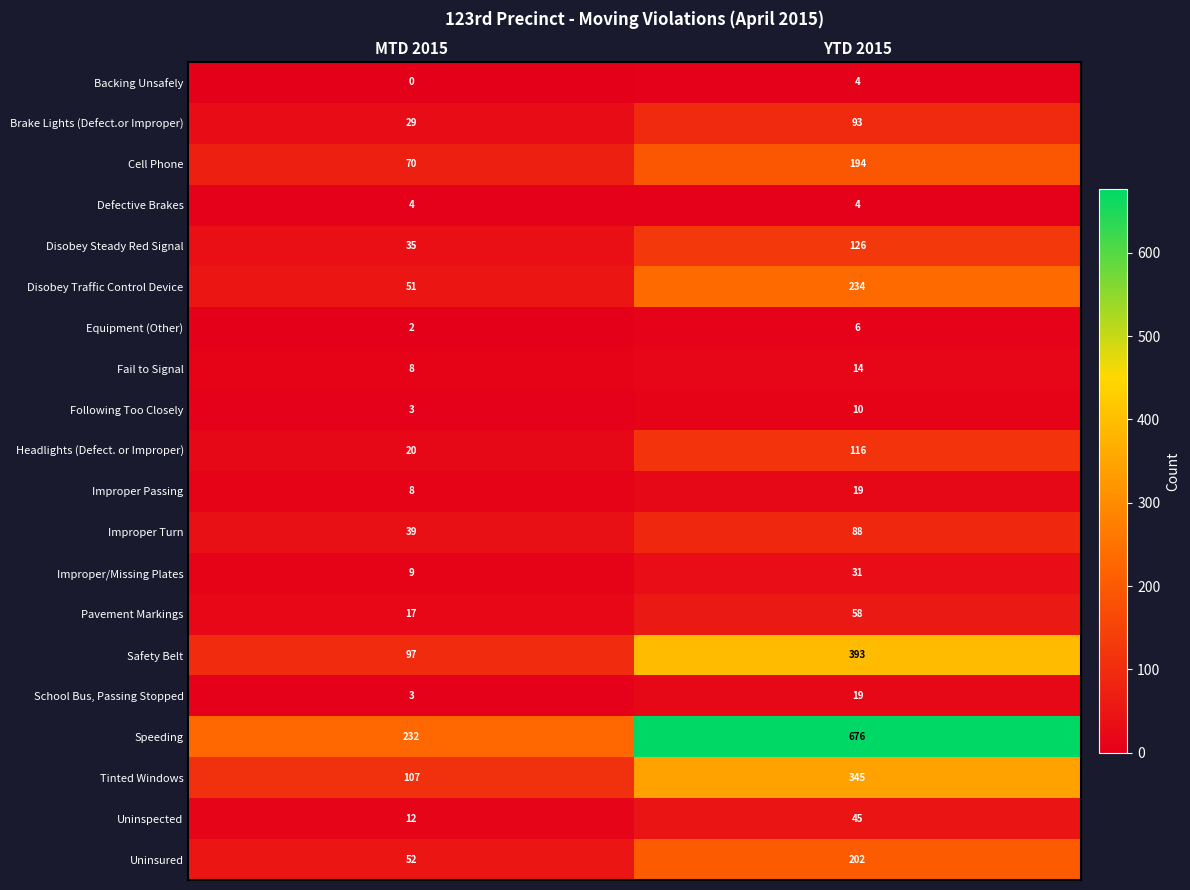

What is the difference between the Speeding values at MTD 2015 and YTD 2015?

444